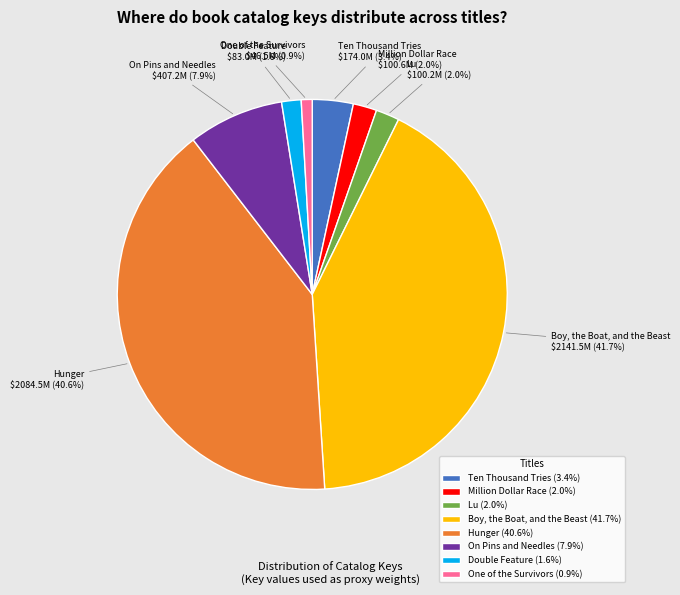

The One of the Survivors slice represents 11% of the pie. True or false?

False